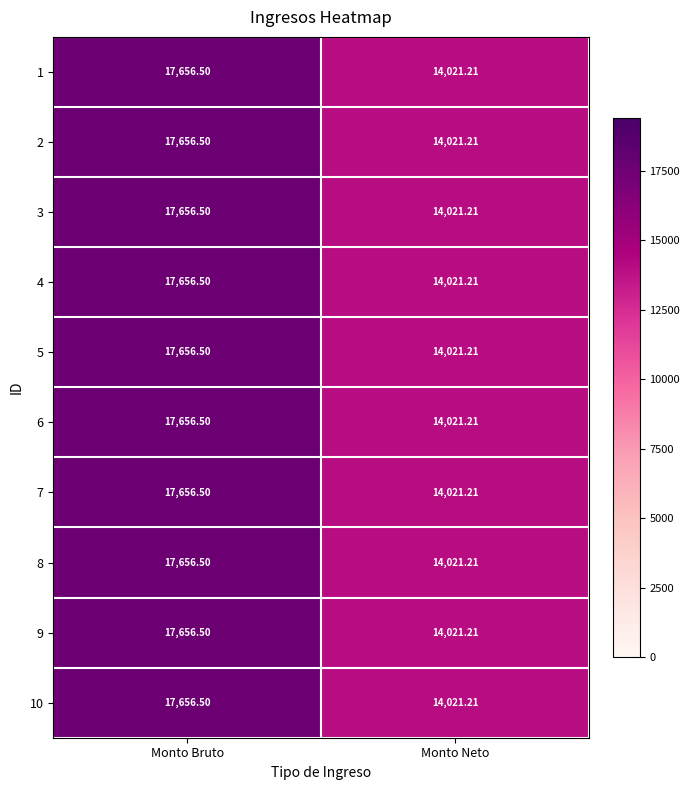

At which category is the sum across all series the highest?

Monto Bruto